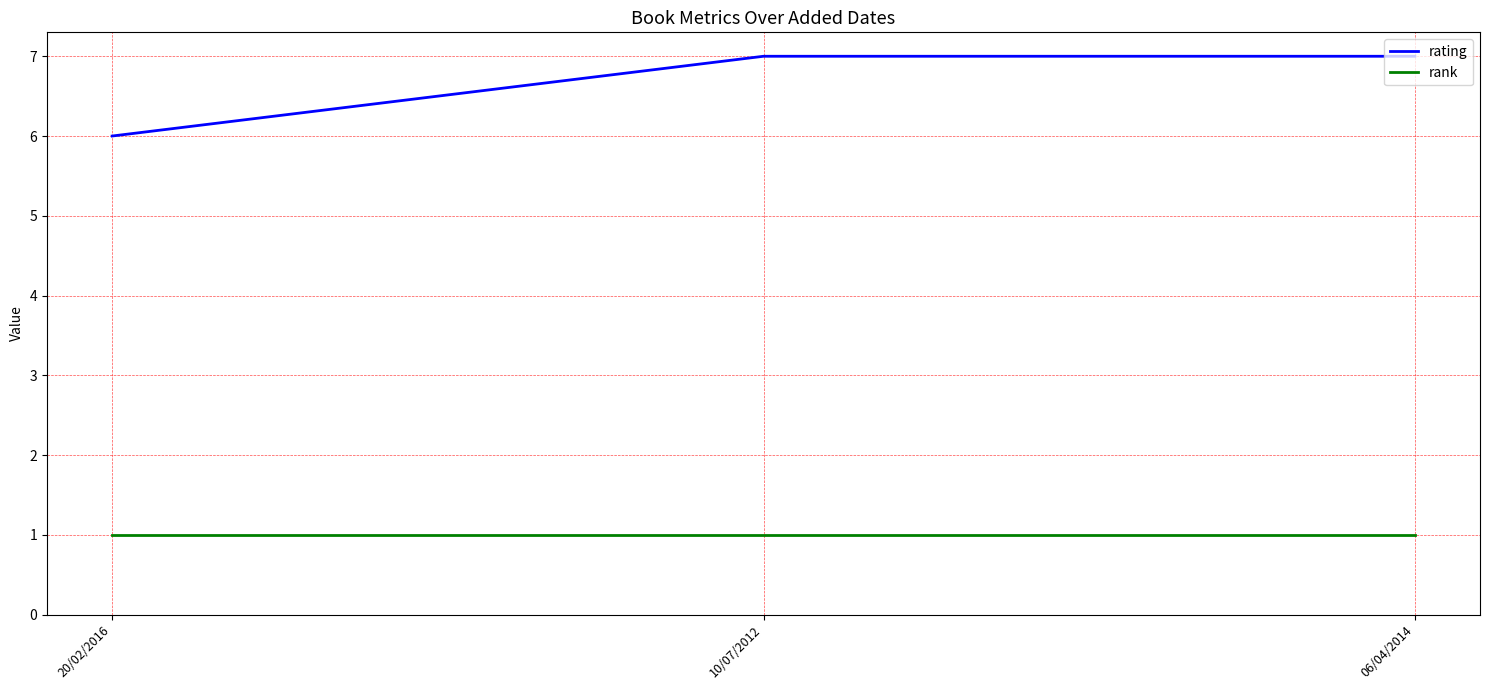

What position from the left is 20/02/2016?

1